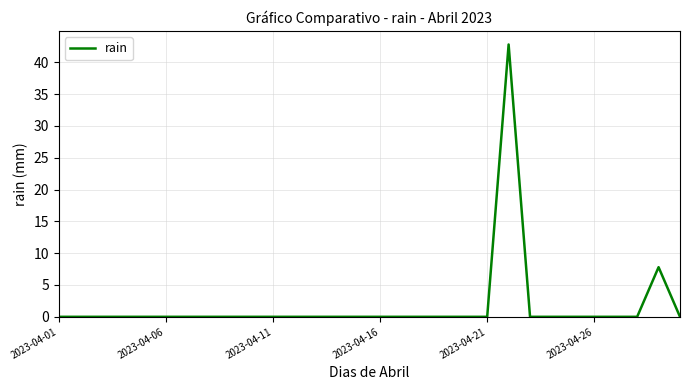

What is the greatest value displayed?

42.8